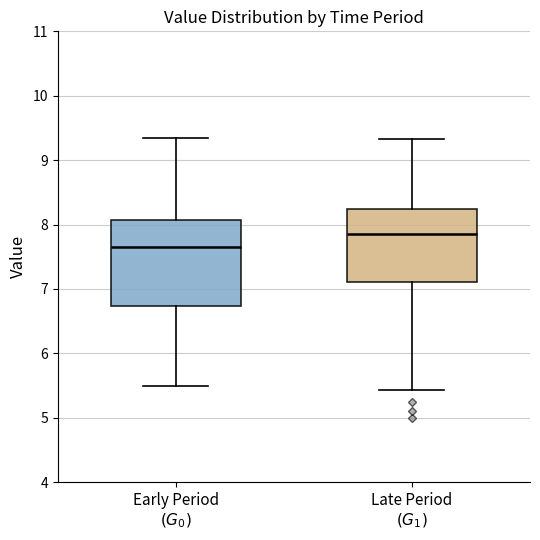

Comparing the boxes themselves (not the whiskers), which one is the tallest?

Early Period $(G_0)$